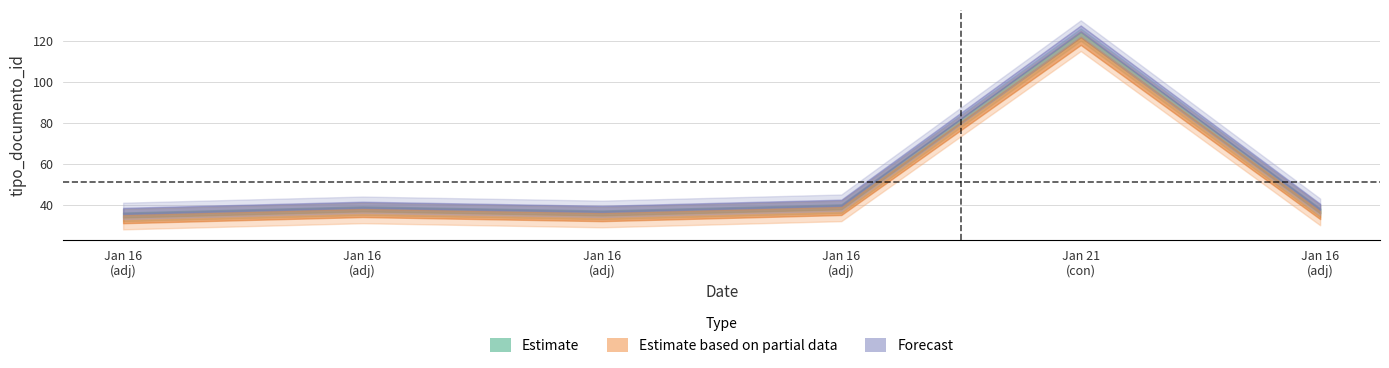

Read the Estimate based on partial data value at 2019-01-16.

35